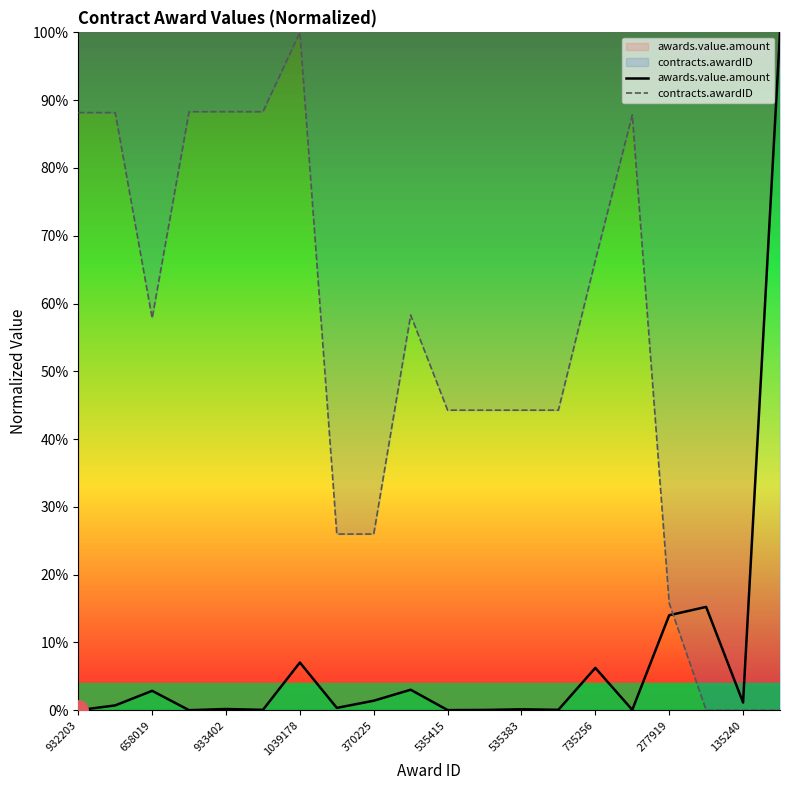

Rank the series by their maximum value, from highest to lowest.

awards.value.amount, contracts.awardID